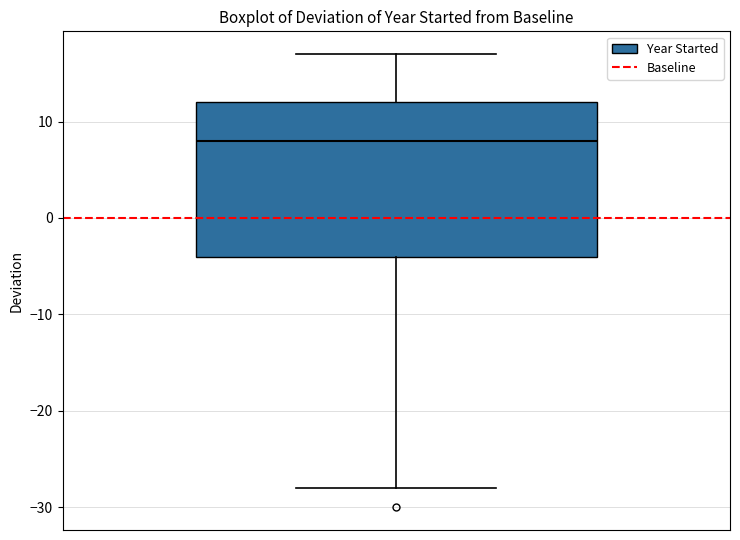

Read this box plot against the y-axis: the position of the median line, the range covered by the box, and the ends of both whiskers. The values are not printed on the chart, so give them approximately, as read against the axis.

median 8, box -4 to 12, whiskers -28 to 17